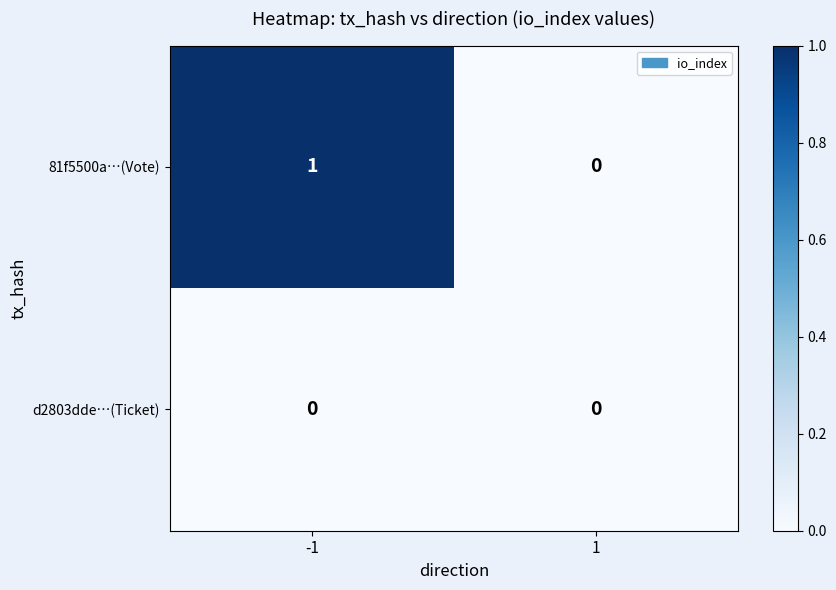

Rank the series by their average value, from lowest to highest.

d2803dde…(Ticket), 81f5500a…(Vote)